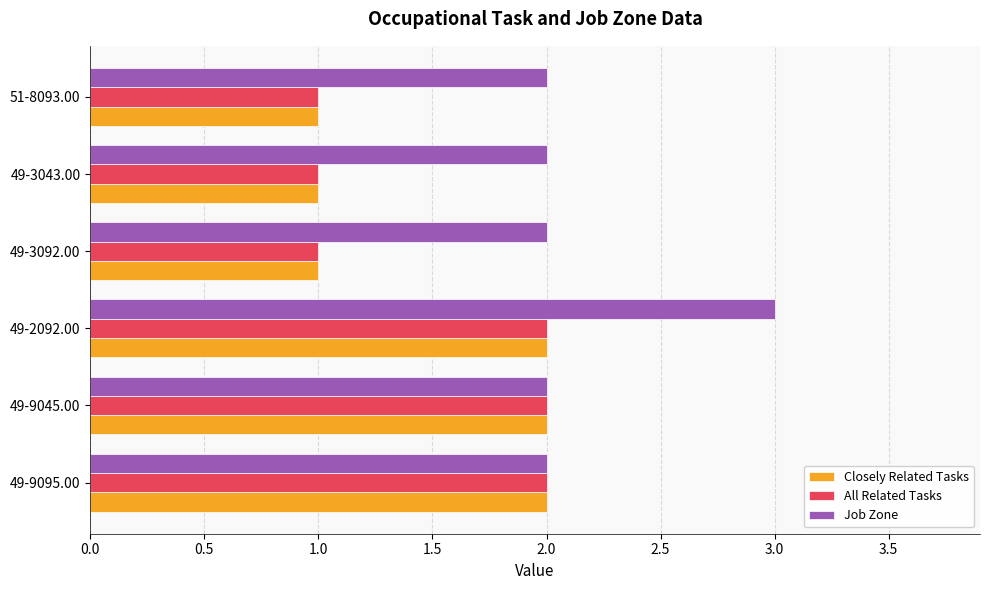

What is the total value across all series at 49-9045.00?

6